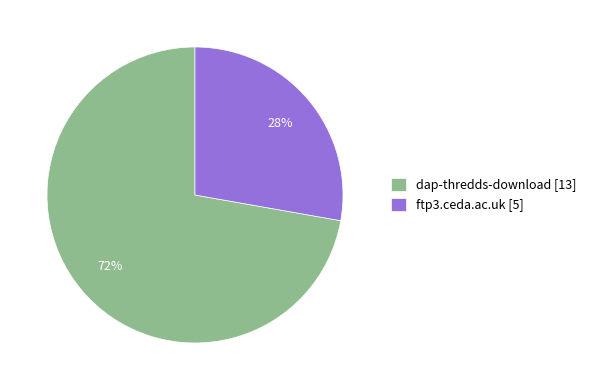

The dap-thredds-download slice represents 72% of the pie. True or false?

True